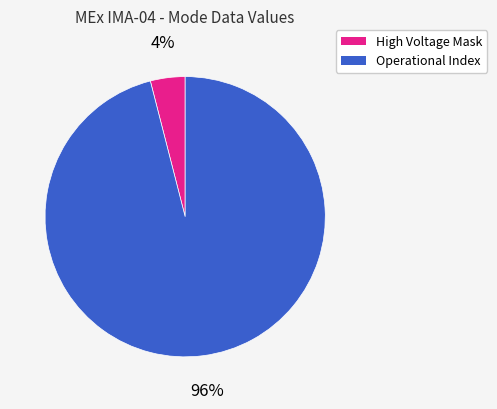

The Operational Index slice represents 85% of the pie. True or false?

False